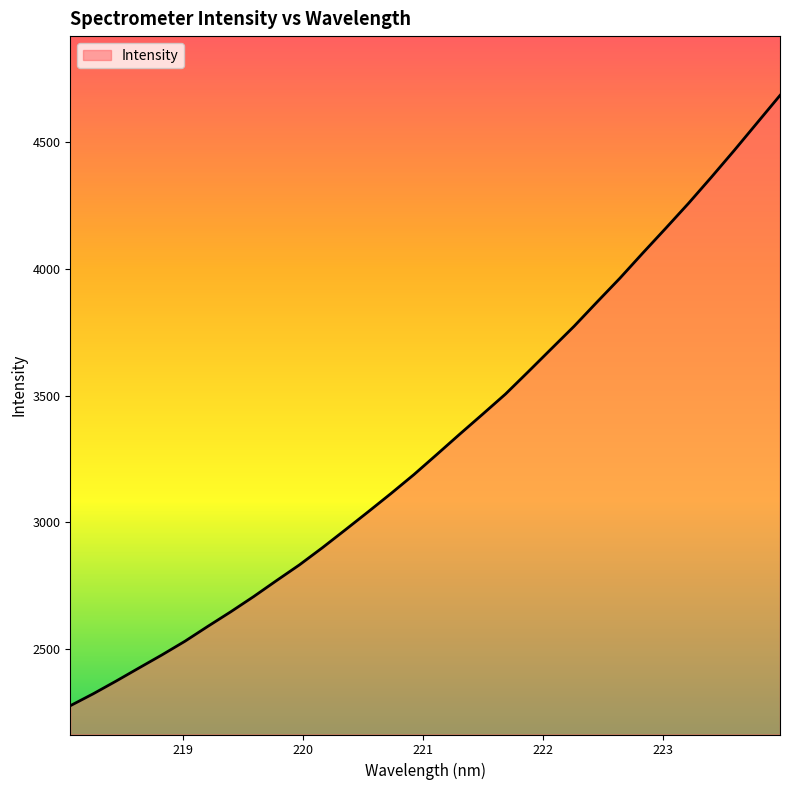

What is the smallest value displayed?

2274.0